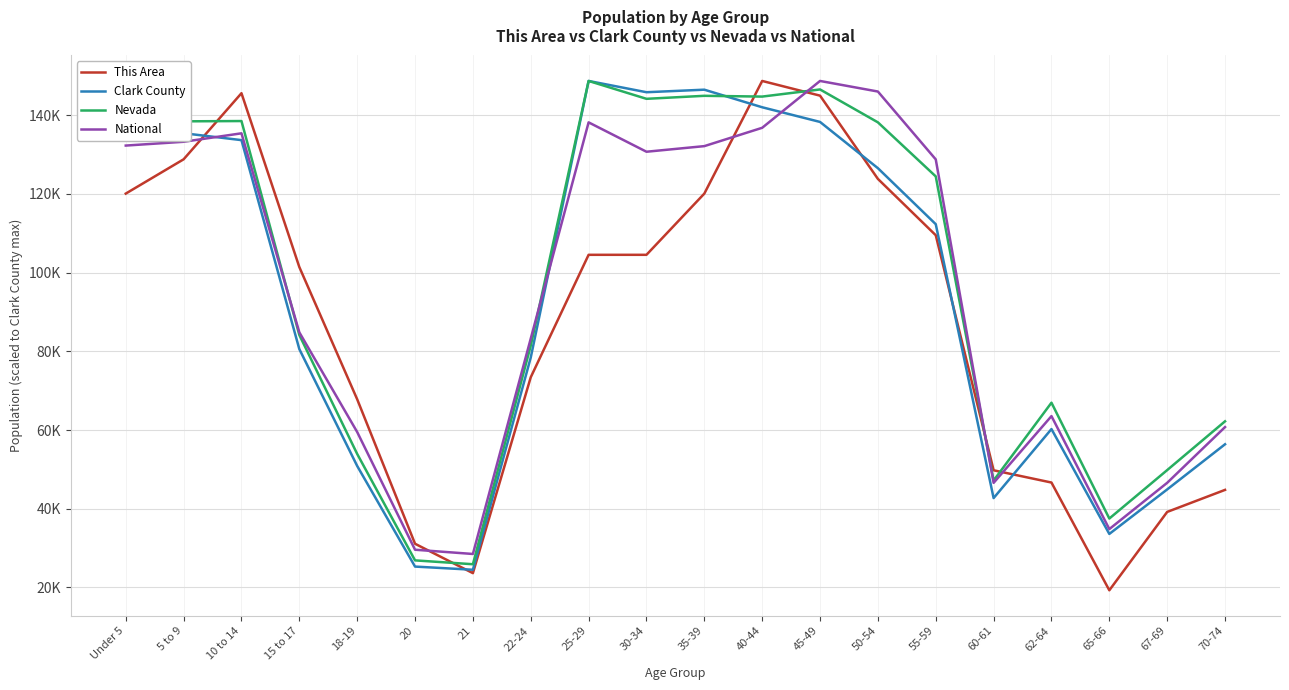

Count the number of categories in the chart.

20